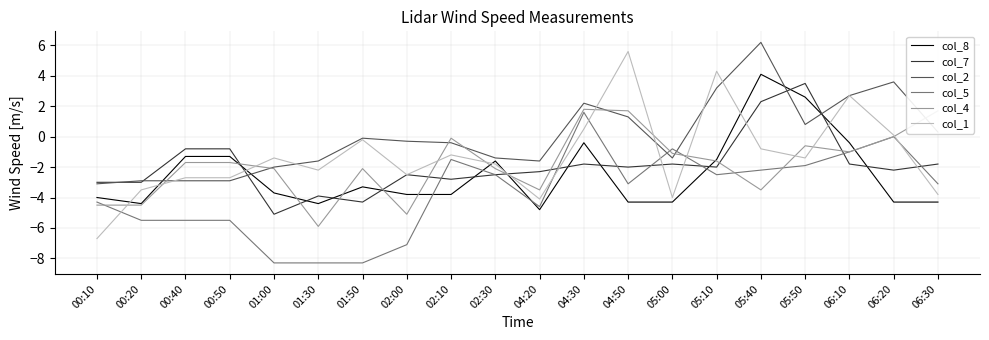

What is the spread (max minus min) of values at 06:10?

4.5